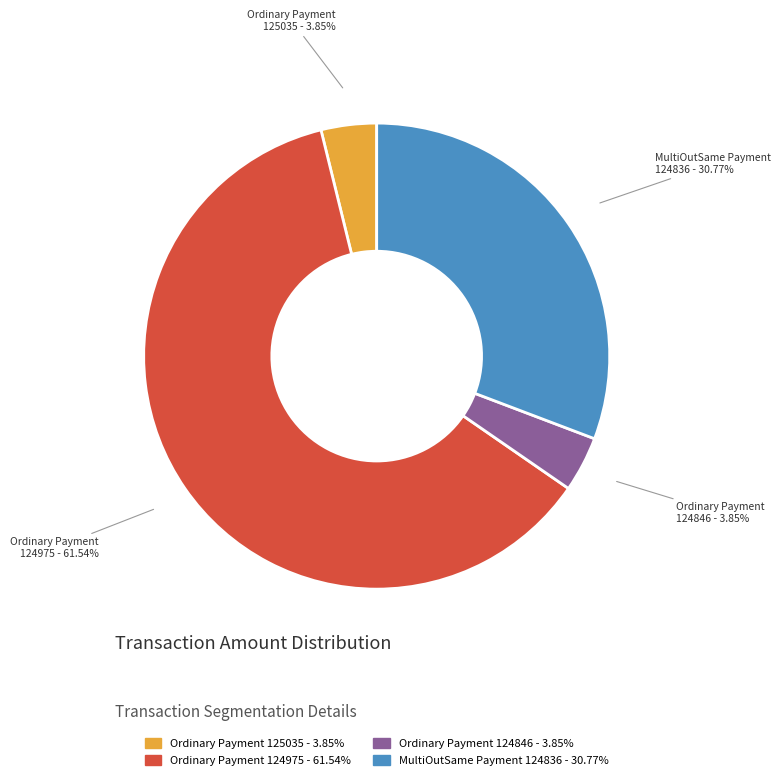

Combined, do Ordinary Payment 125035 - 3.85% and MultiOutSame Payment 124836 - 30.77% account for over 50%?

No